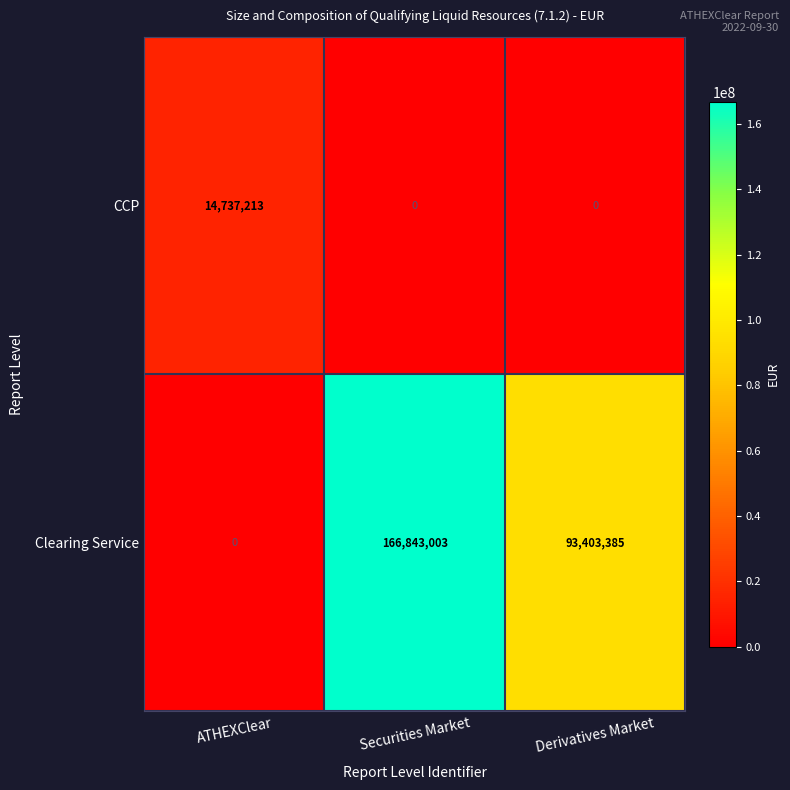

Reading right to left, extract all data points from this chart.

CCP: 0	0	14737213
Clearing Service: 93403385	166843003	0